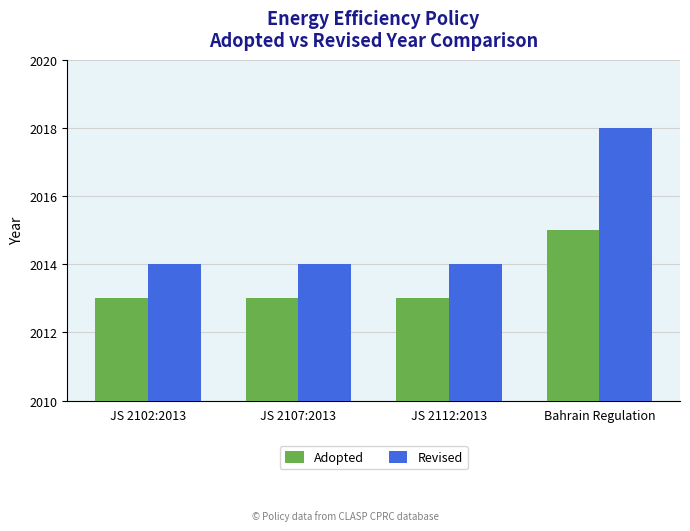

Rank the series at JS 2112:2013 from highest to lowest value.

Revised, Adopted